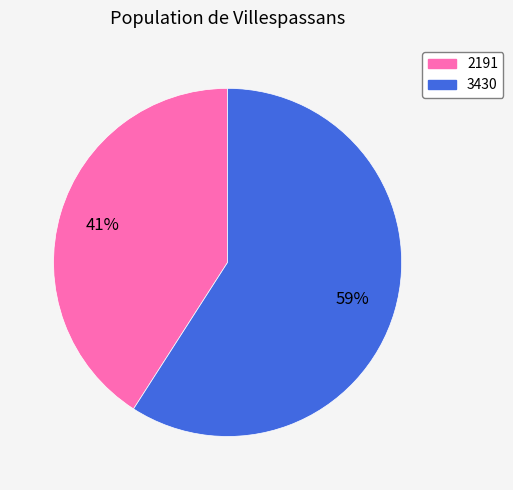

Between 2191 and 3430, which is larger?

3430